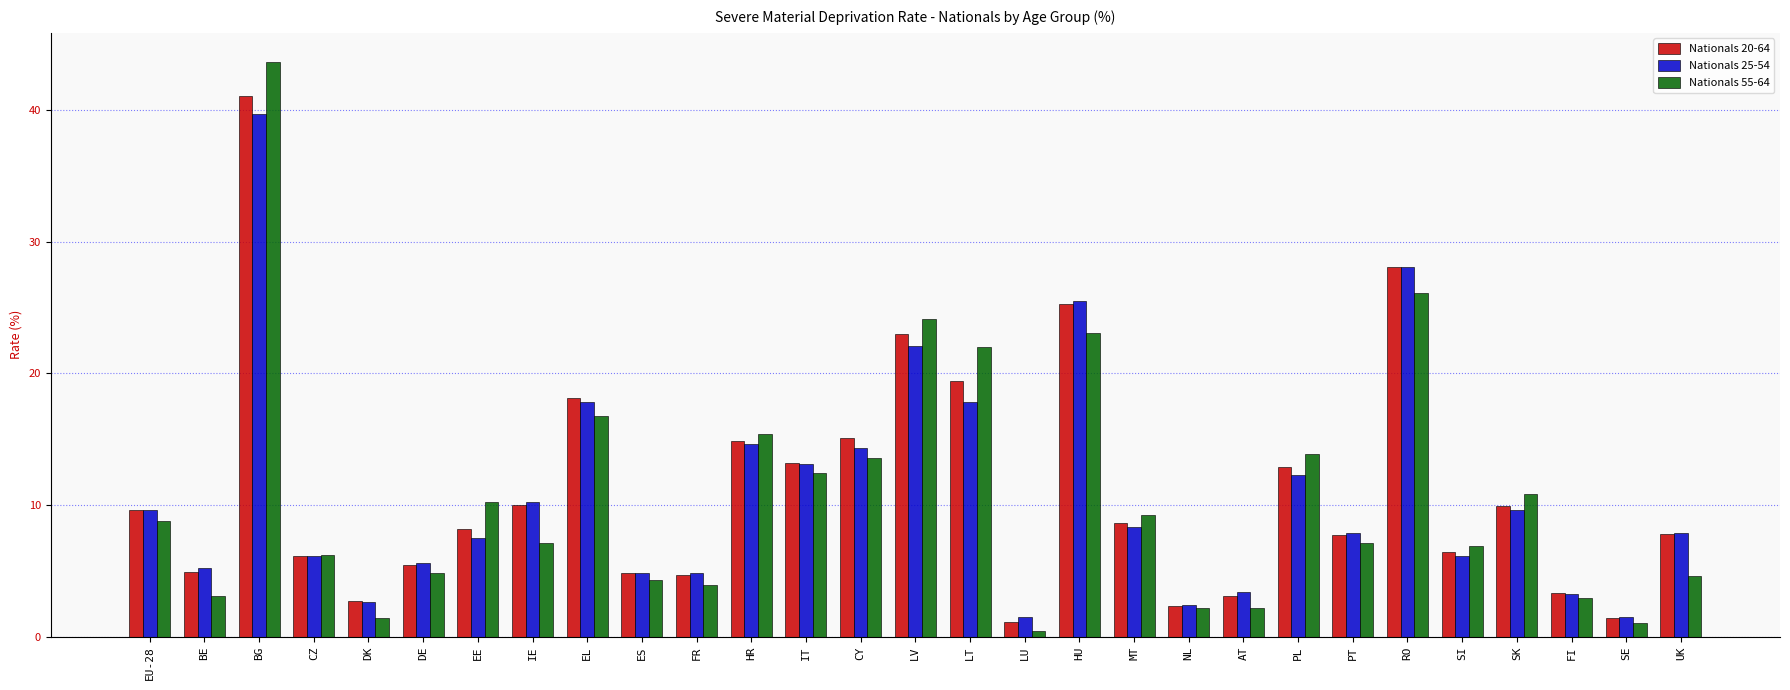

How many groups of bars are there?

29